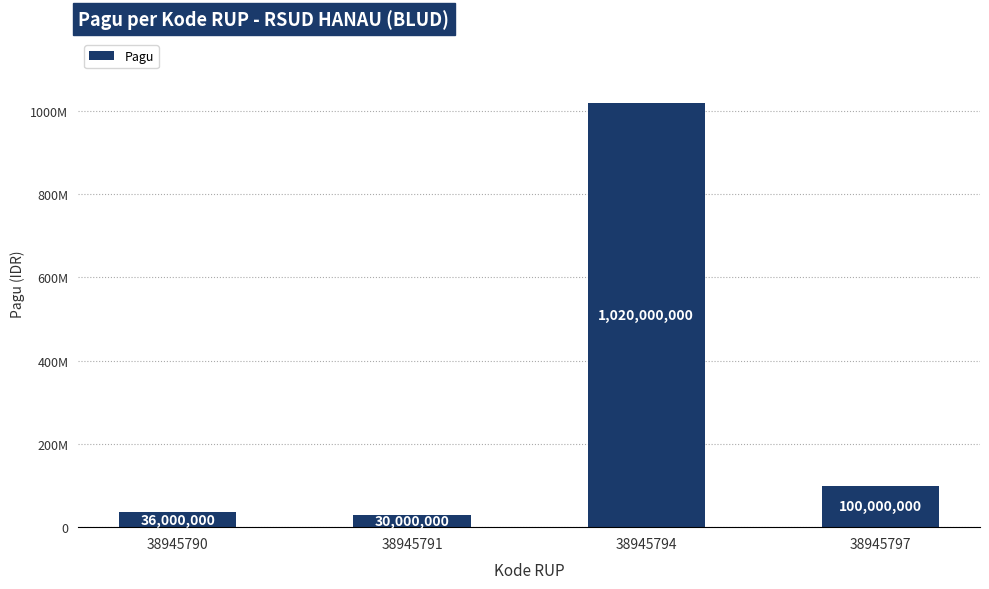

What is the maximum value shown in the chart?

1020000000